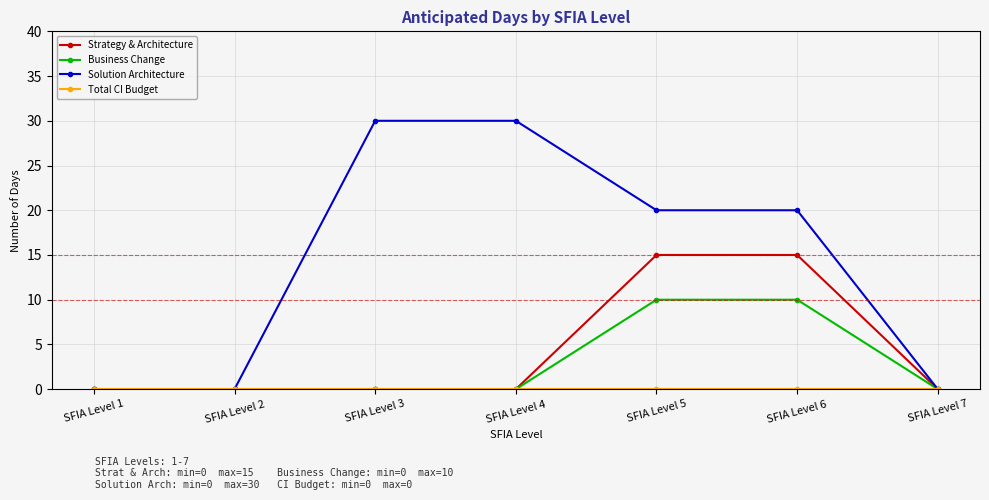

Which series has the widest spread of values?

Solution Architecture